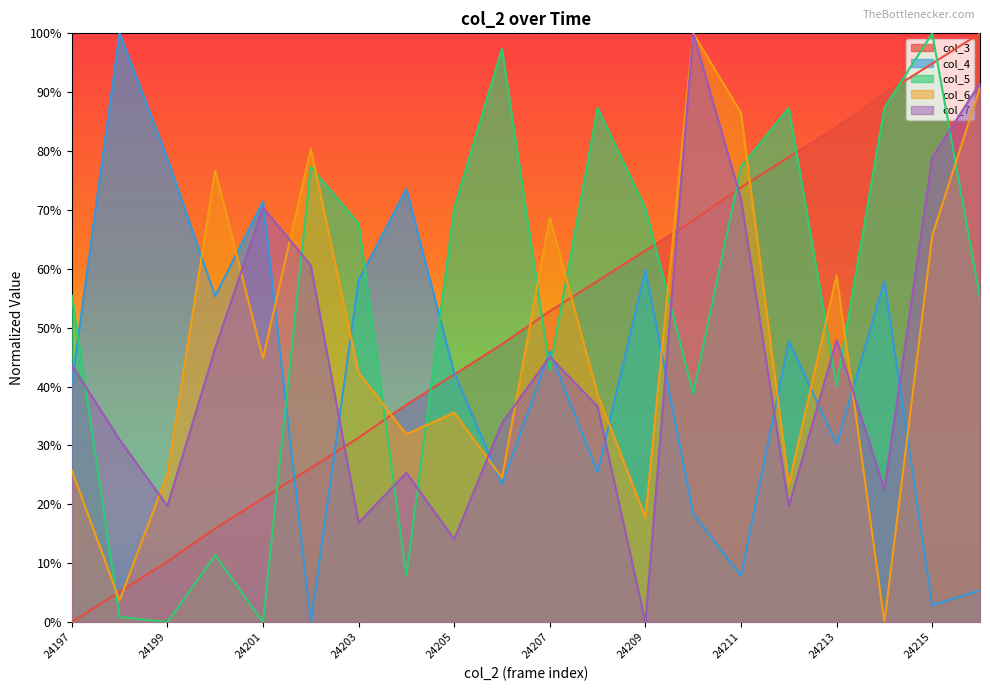

At how many categories does at least one series exceed 0?

20